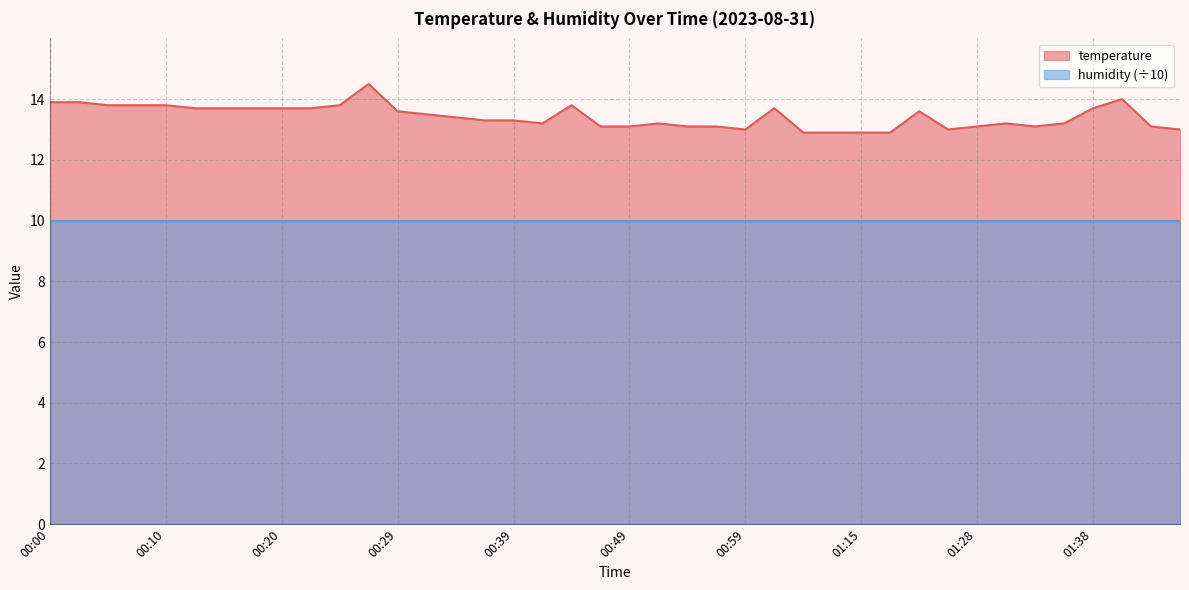

Does the chart have visible grid lines?

Yes